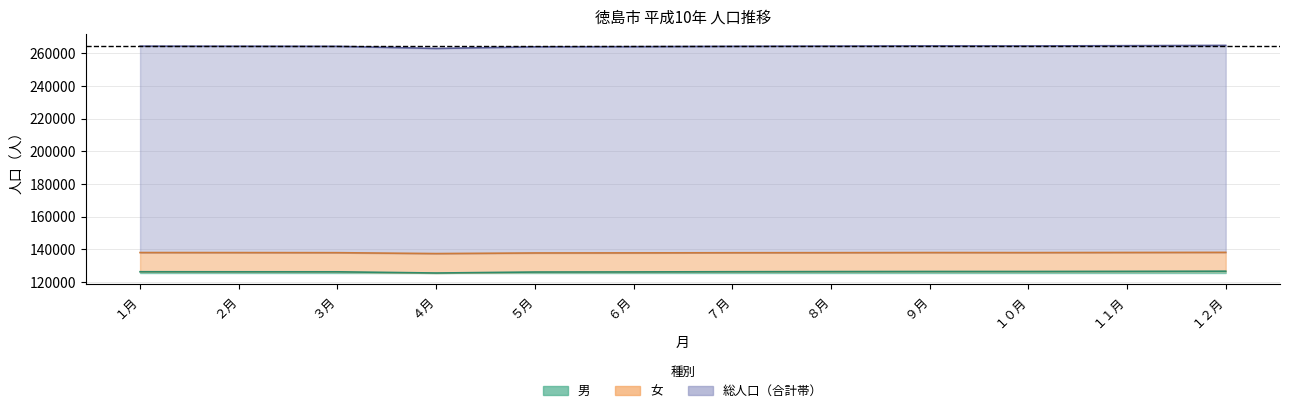

Rank the categories by 総人口 value from lowest to highest.

４月, ５月, ６月, ３月, ７月, ２月, １月, ８月, １０月, ９月, １１月, １２月